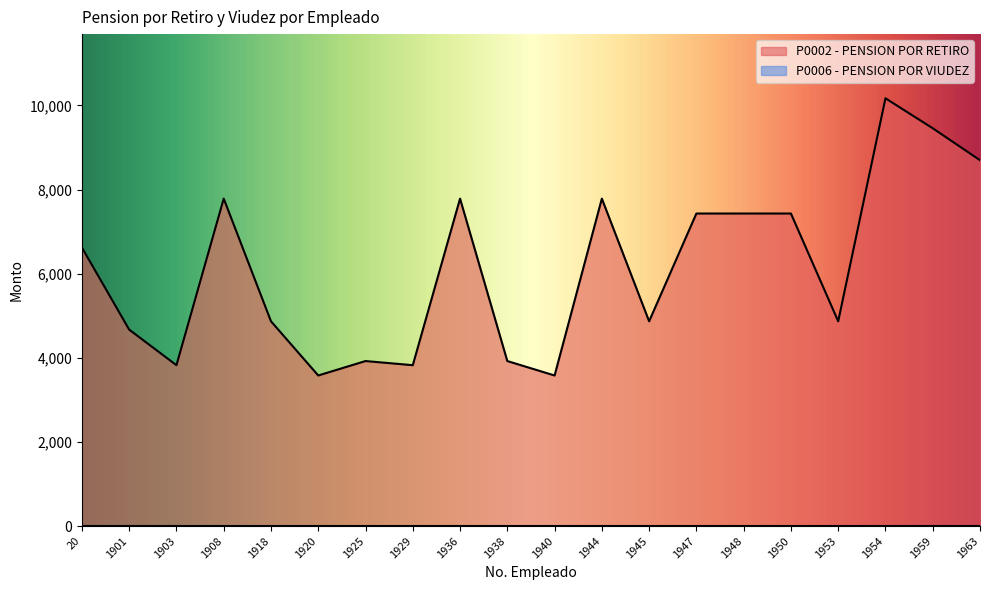

Is it true that the value at 20 is 8850.0?

False